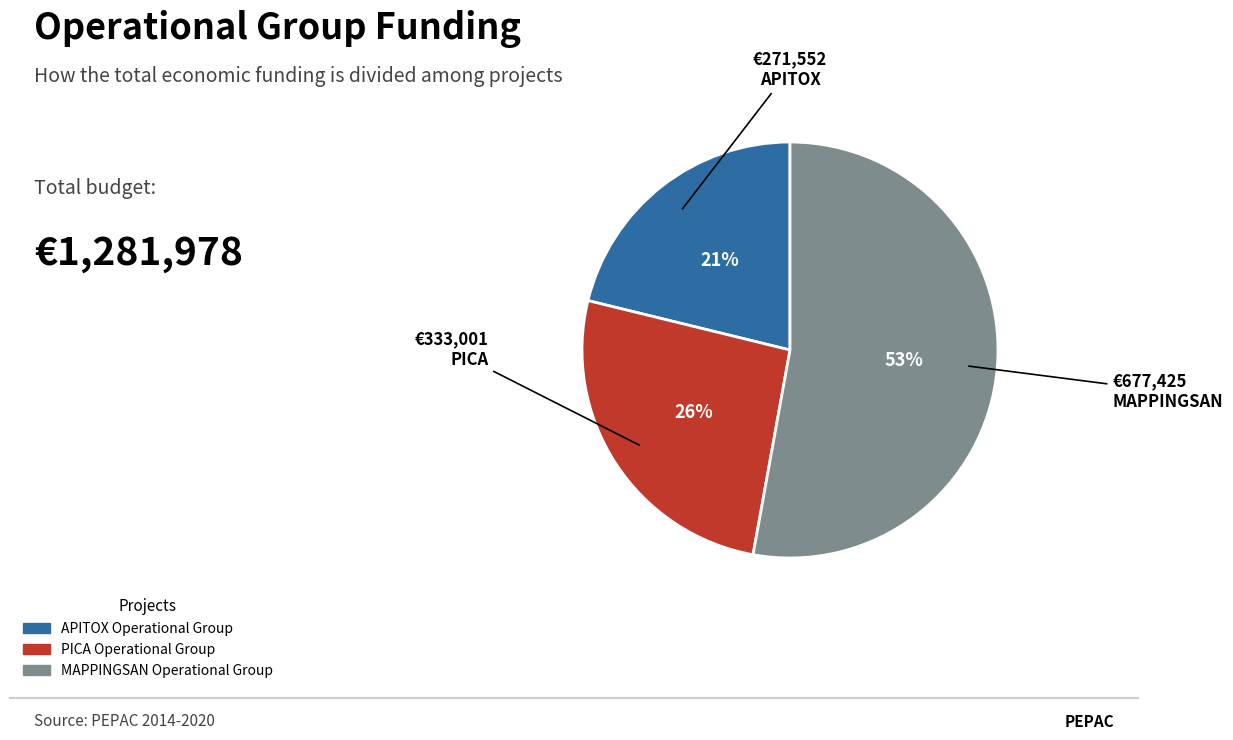

To the nearest percent, what portion does MAPPINGSAN represent?

53%